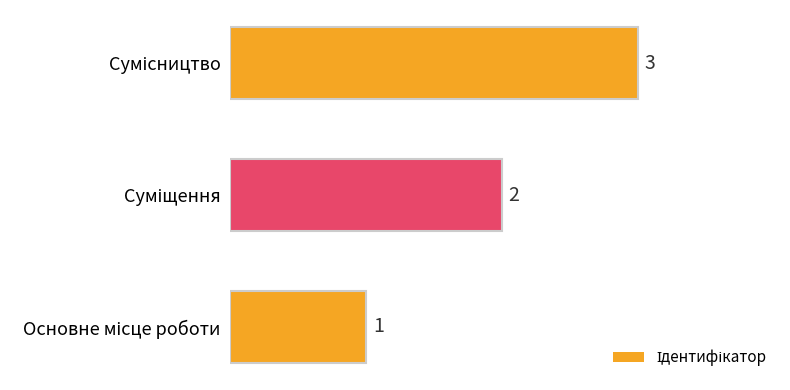

What is the maximum value shown in the chart?

3